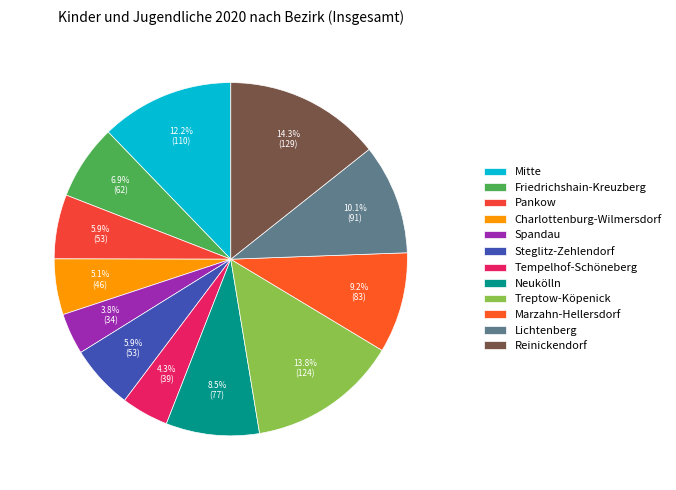

Between Neukölln and Charlottenburg-Wilmersdorf, which is larger?

Neukölln